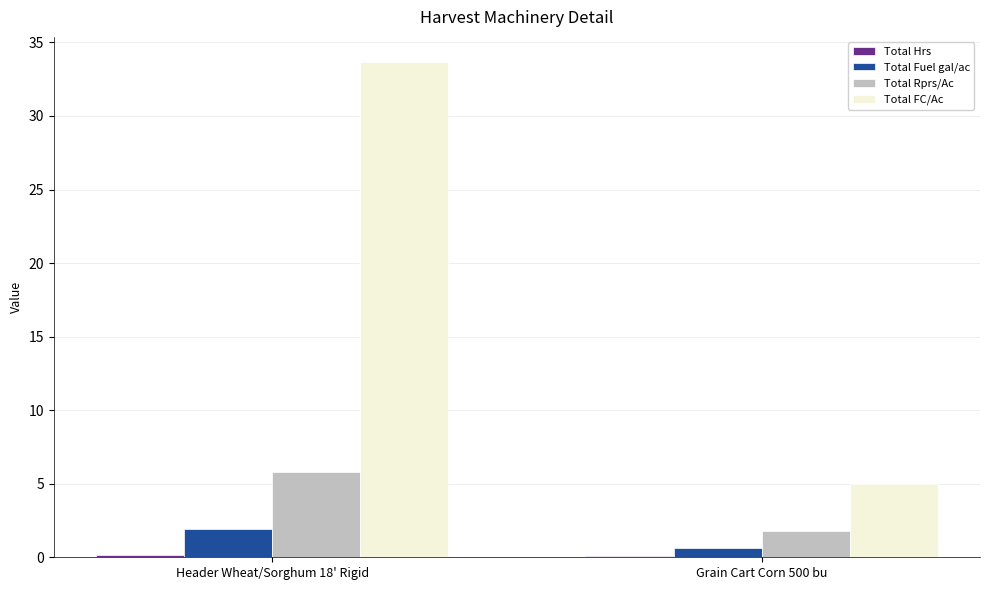

Which category has the highest value across all series?

Header Wheat/Sorghum 18' Rigid